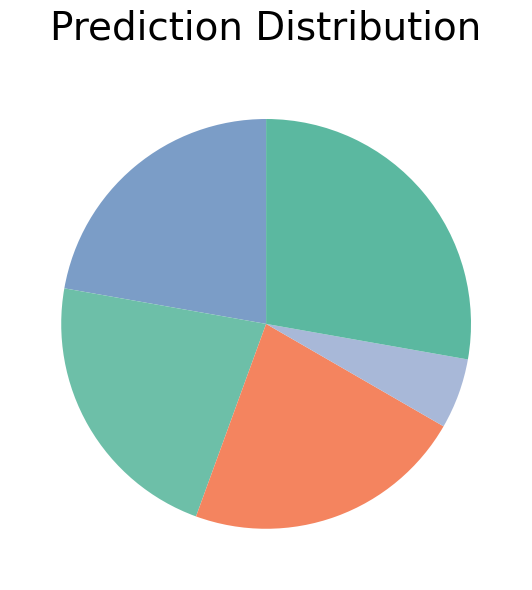

How many segments does this pie chart have?

5